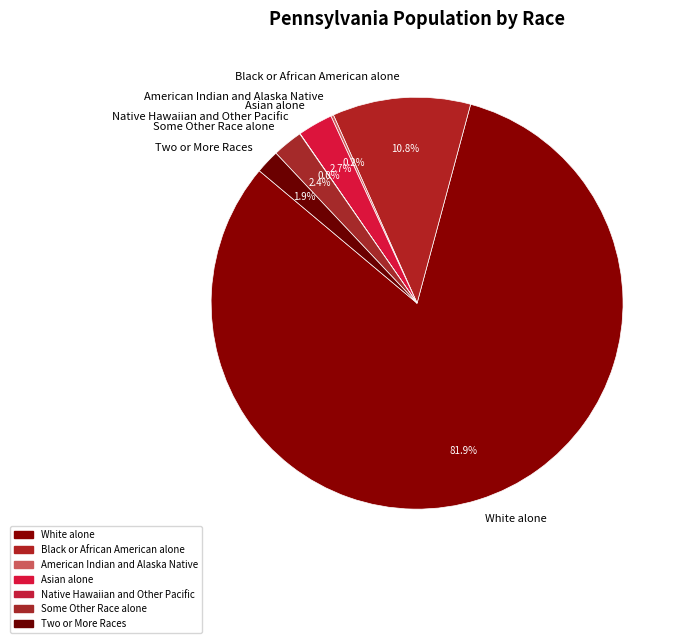

True or false: Two or More Races accounts for 2% of the total.

True